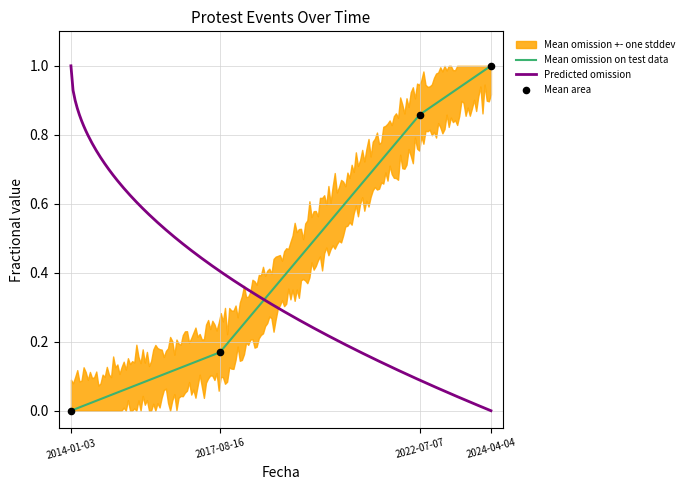

What is the change in value from 2014-01-03 to 2022-07-07?

+0.9